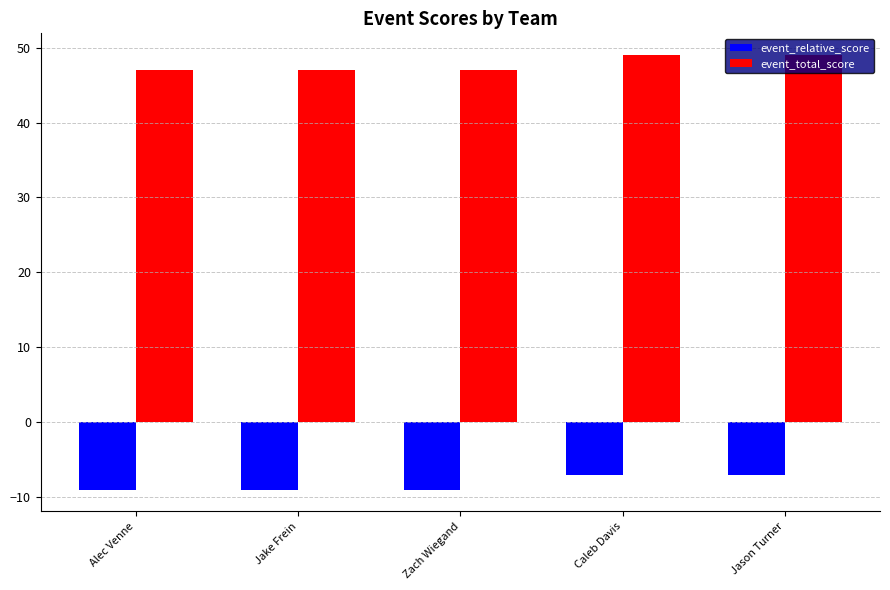

How many groups of bars are there?

5